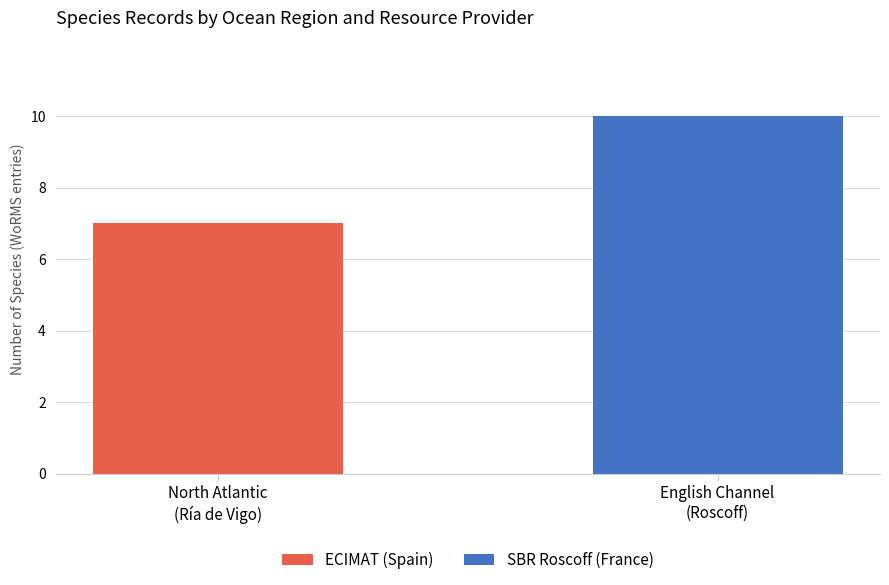

What is the maximum value for ECIMAT (Spain)?

7